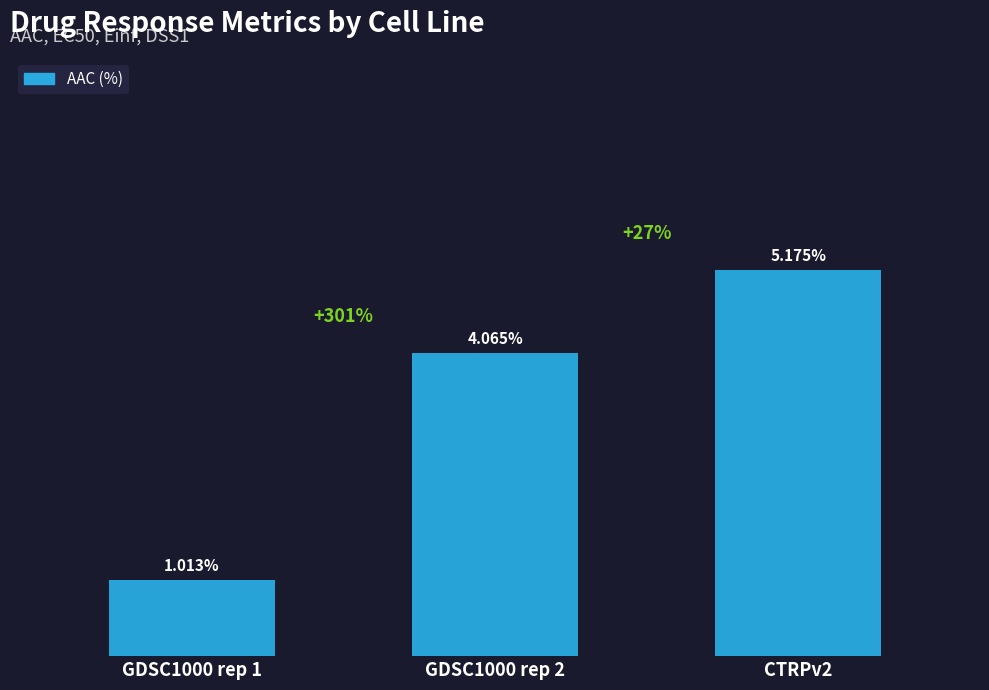

At which label does the data first exceed 4?

GDSC1000 rep 2